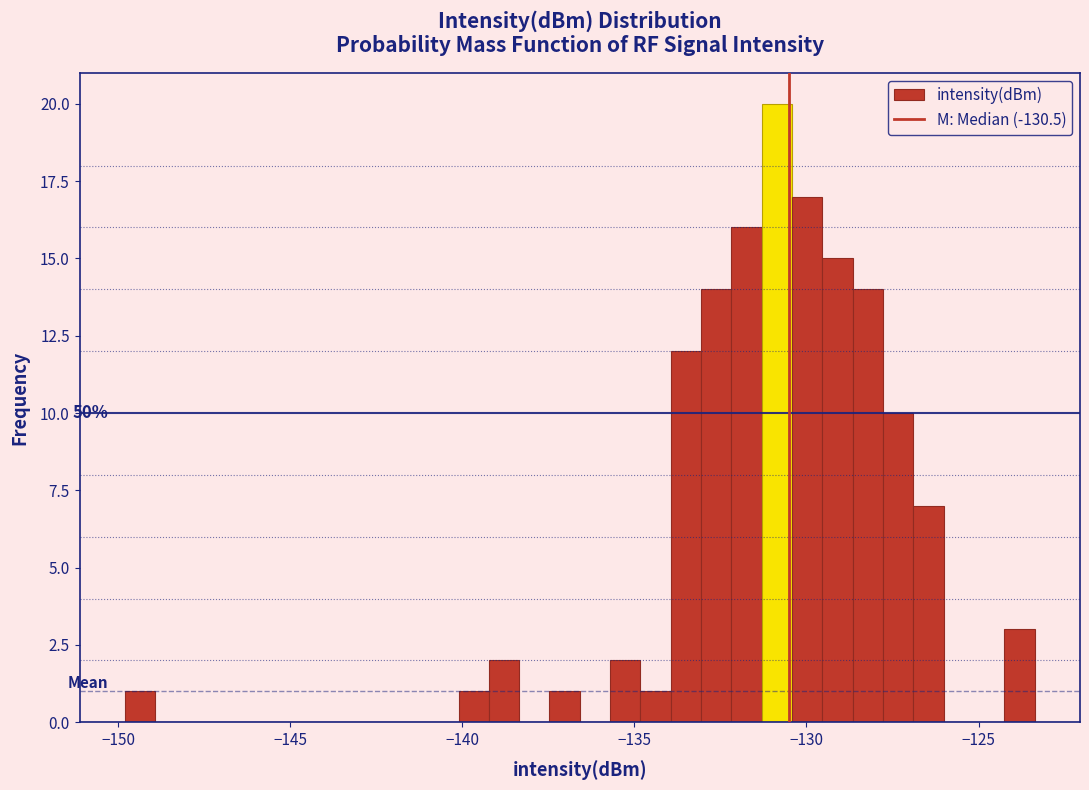

Around what value on the x-axis is the tallest bar? Give the approximate position of its centre, as read against the axis.

-131.0